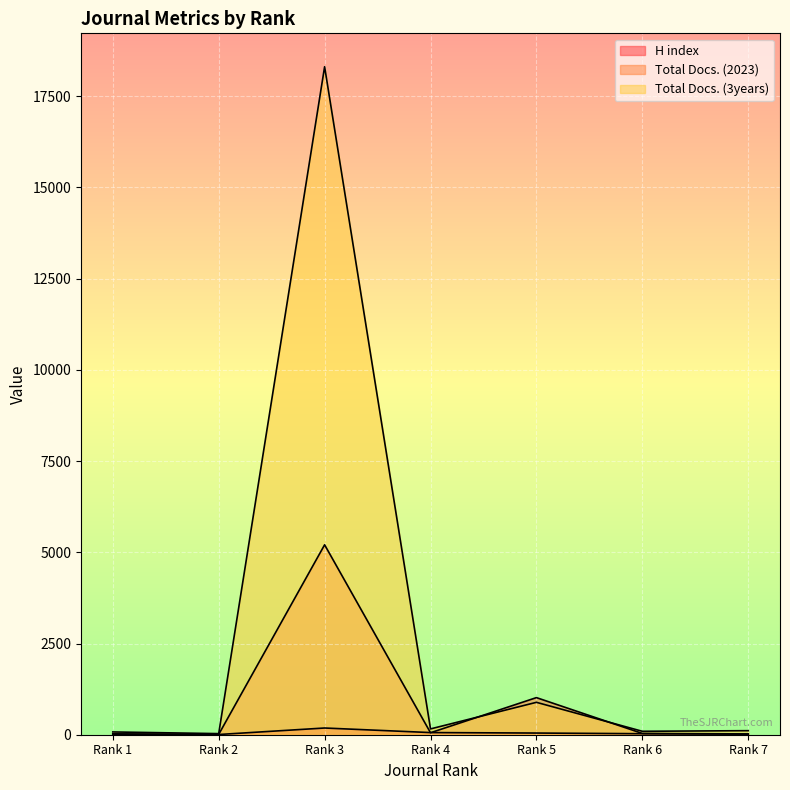

What is the difference between the highest and lowest values at Rank 3?

18126